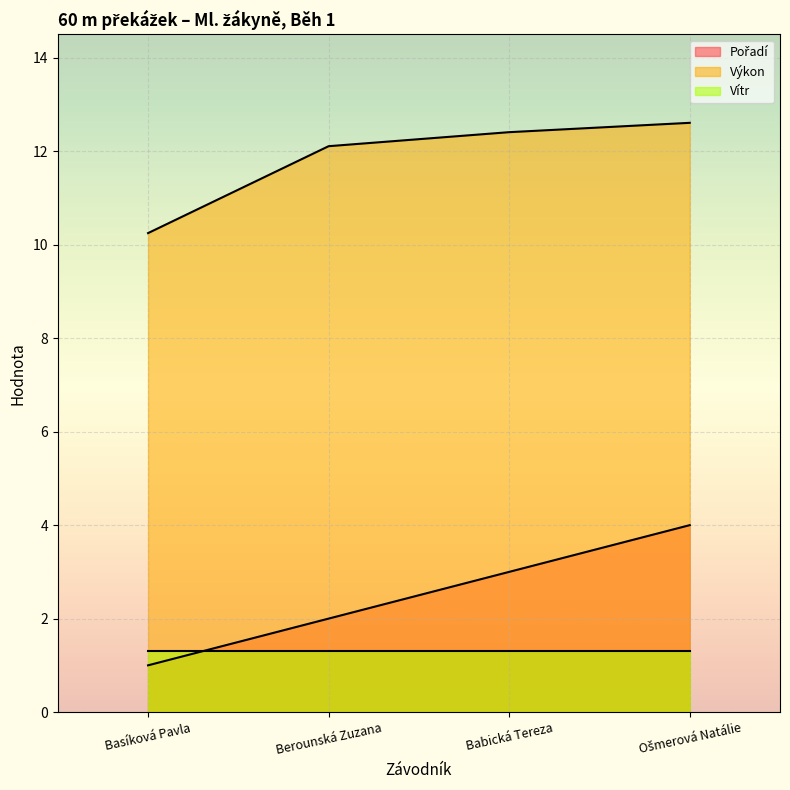

True or false: Výkon and Vítr intersect in this chart.

False